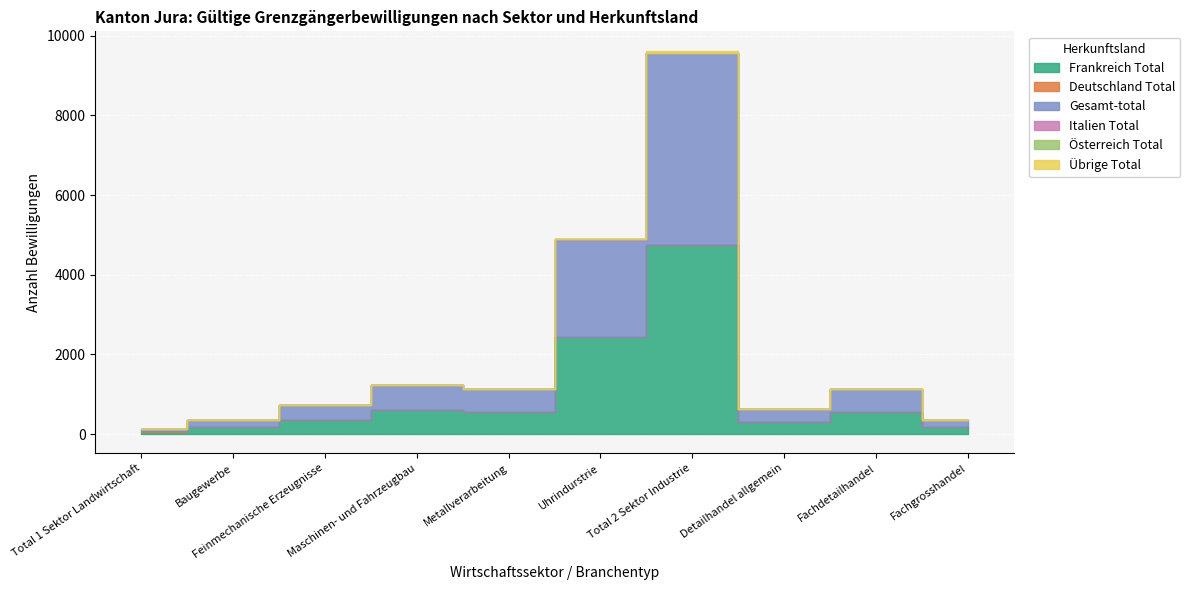

True or false: Gesamt-total and Frankreich Total intersect in this chart.

False